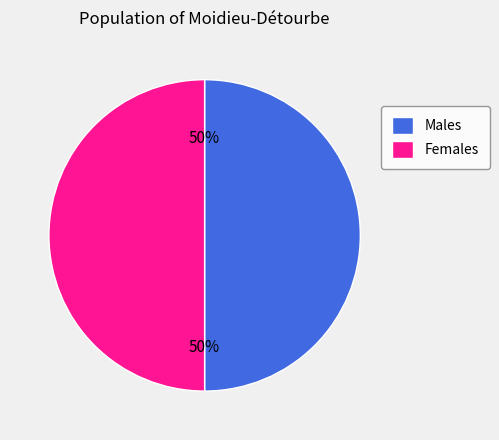

The Females slice represents 50% of the pie. True or false?

True